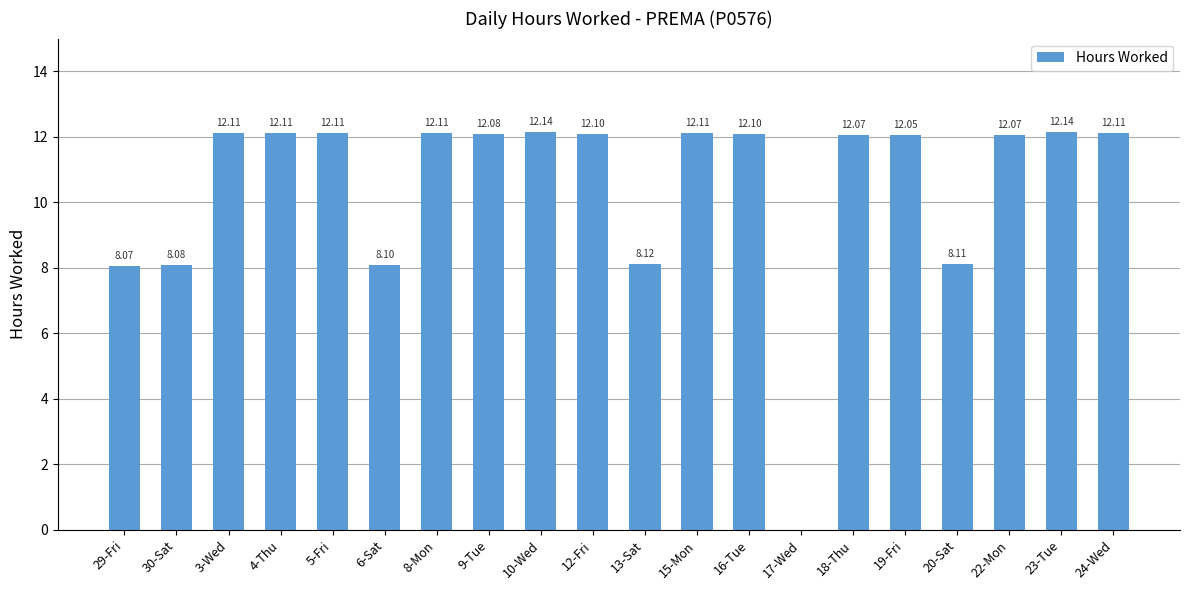

Between 22-Mon and 5-Fri, which is larger?

5-Fri